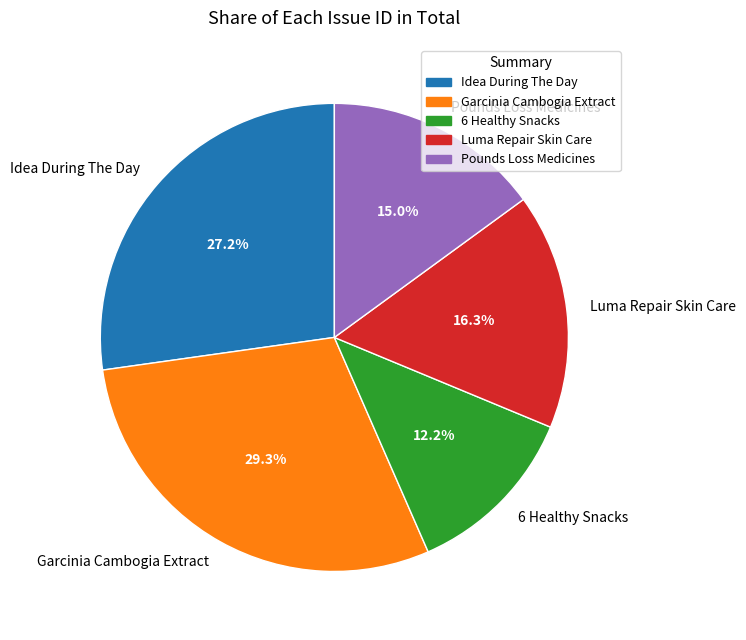

To the nearest percent, what is the average slice percentage?

20%